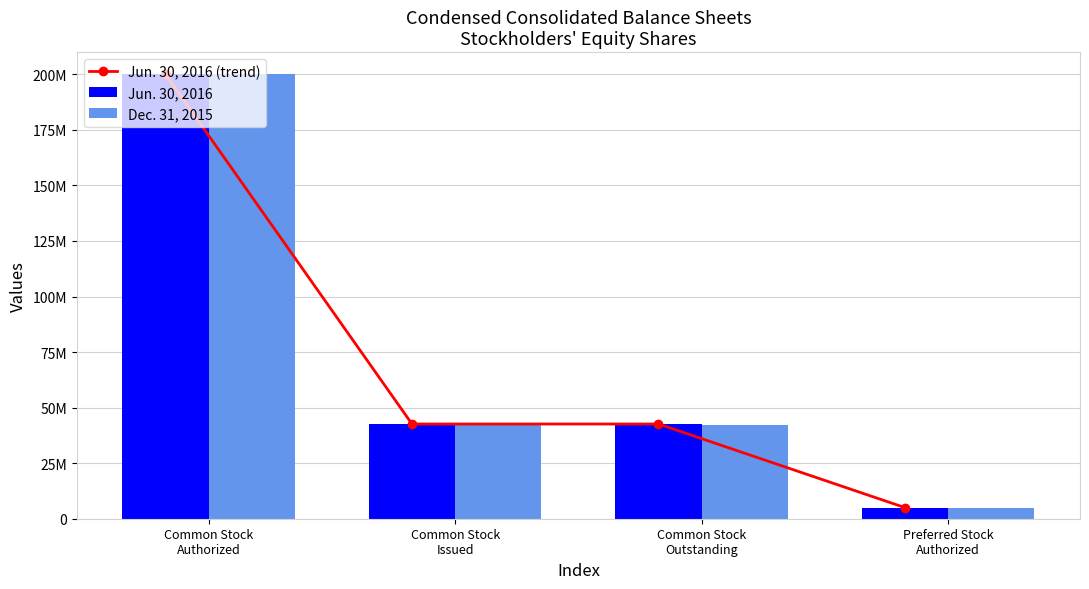

What is the difference between the maximum and minimum values in the Jun. 30, 2016 series?

195000000